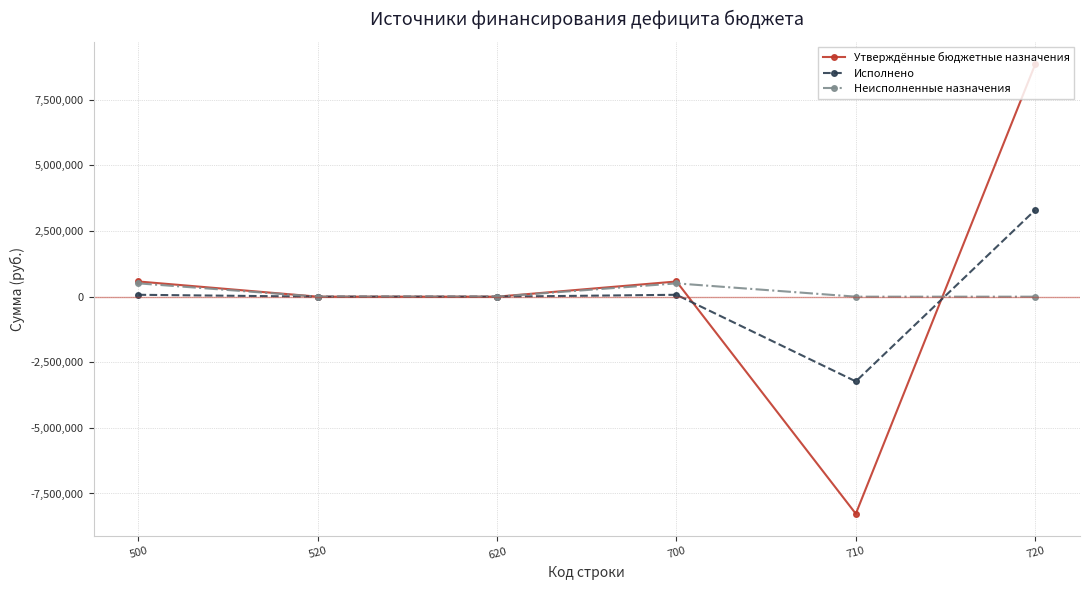

What is the difference between the maximum and minimum values in the Неисполненные назначения series?

506789.8